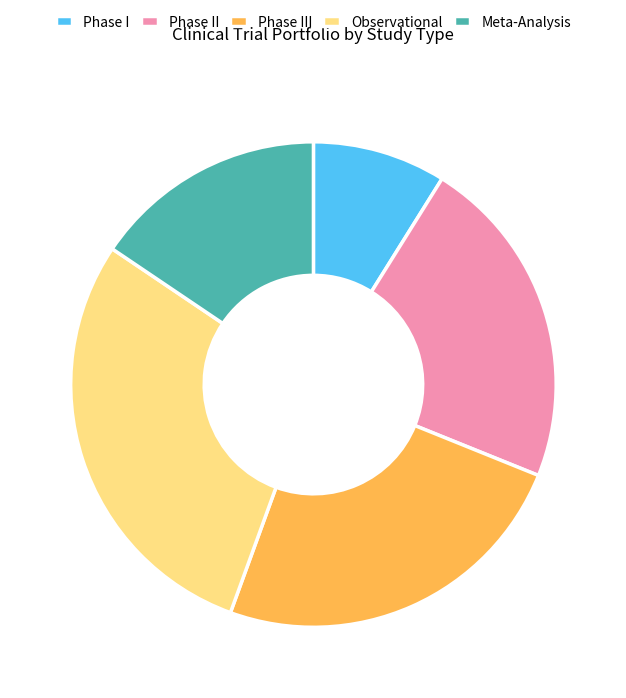

True or false: Phase III accounts for 14% of the total.

False